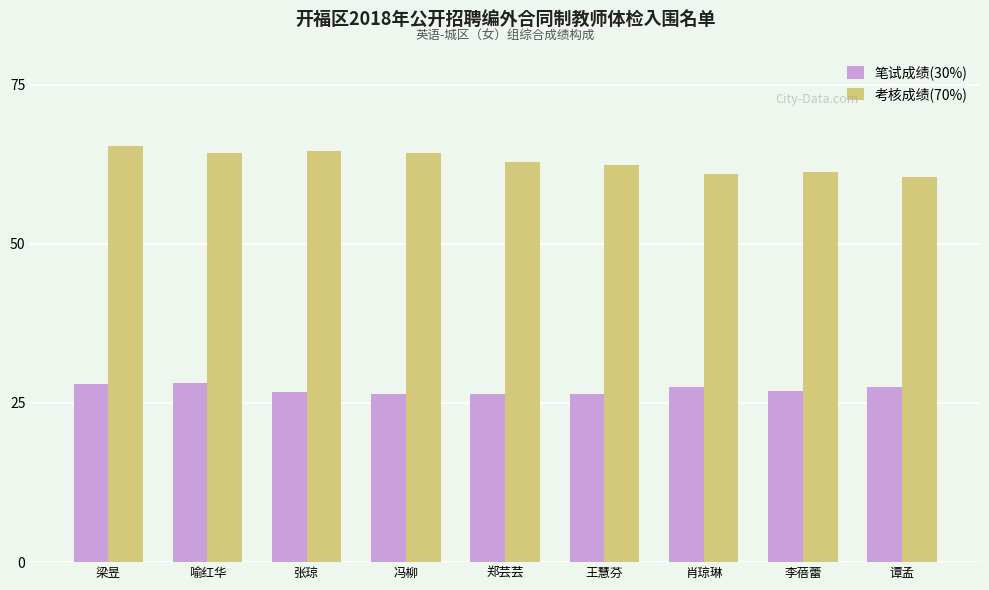

Rank the series by their average value, from highest to lowest.

考核成绩(70%), 笔试成绩(30%)